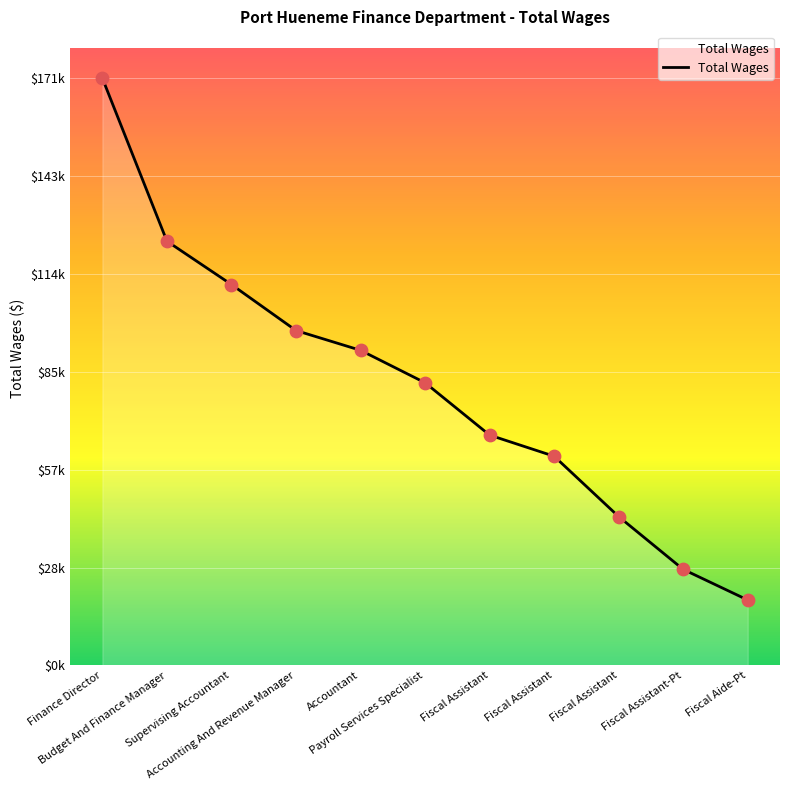

Is this an area chart (filled region under the line)?

Yes